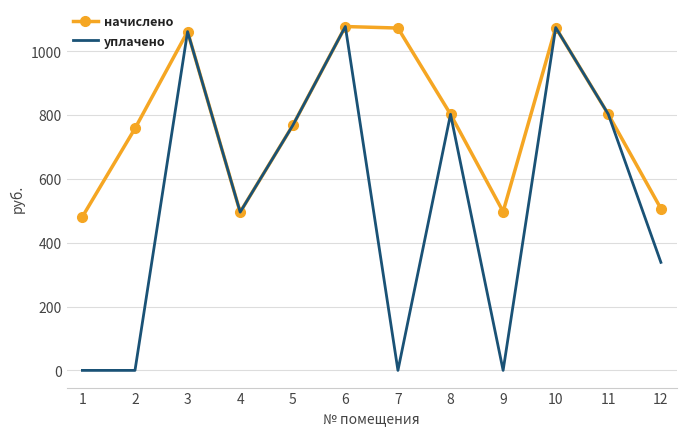

What is the difference between the highest and lowest values at 9?

497.7